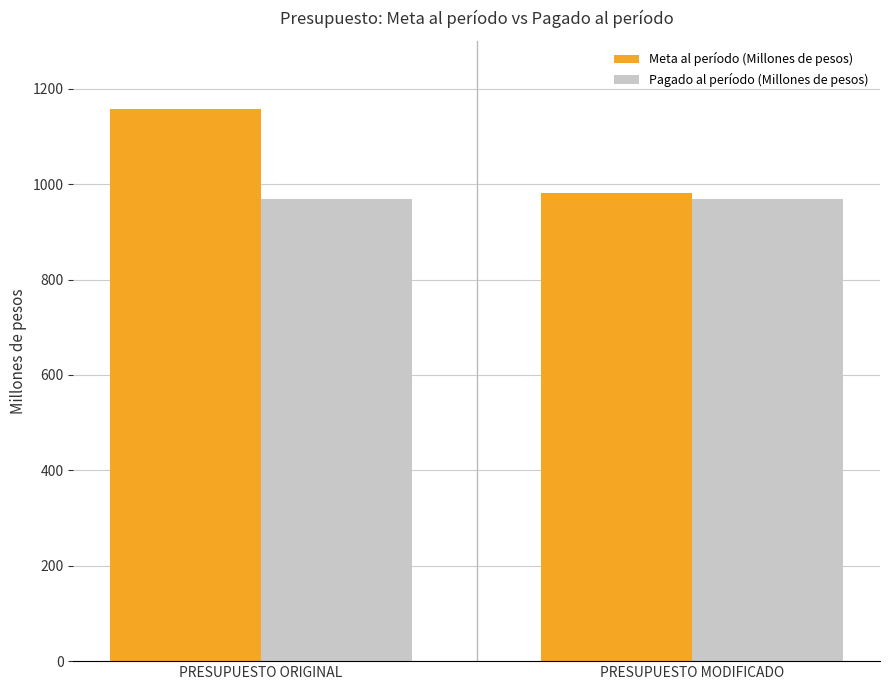

What is the maximum value shown in the chart?

1156.9